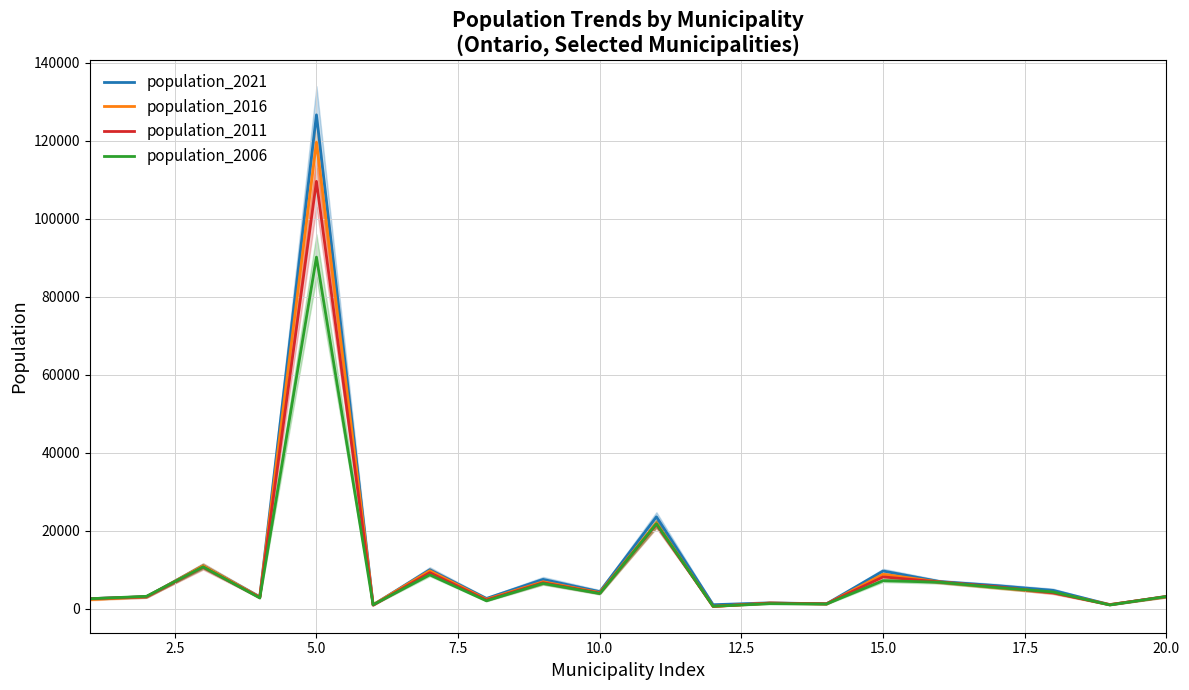

Reading right to left, extract all data points from this chart.

population_2021: 3042	1008	4658	5884	6913	9629	1199	1459	979	23524	4327	7473	2588	9949	954	126666	2995	10989	3011	2534
population_2016: 3018	1013	4109	5422	6803	8795	1166	1414	531	21936	4079	6869	2351	9680	969	119677	2935	10975	2990	2318
population_2011: 3118	960	4041	5582	6810	8114	1216	1372	566	21556	3963	6617	2186	9196	864	109600	2844	10603	3028	2517
population_2006: 3086	914	4247	5409	6747	7158	1155	1249	576	21748	3845	6435	1976	8654	958	90167	2716	10695	3135	2512